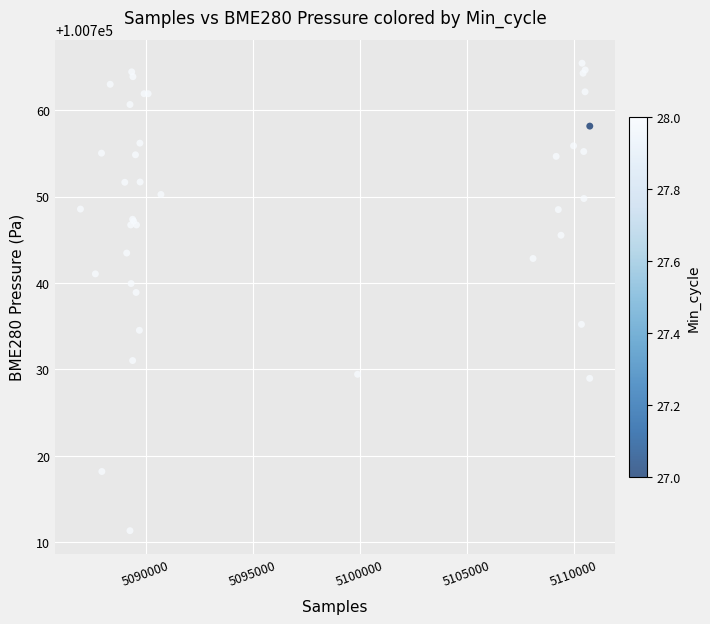

What Y value in the scatter plot is closest to 100738?

100738.9